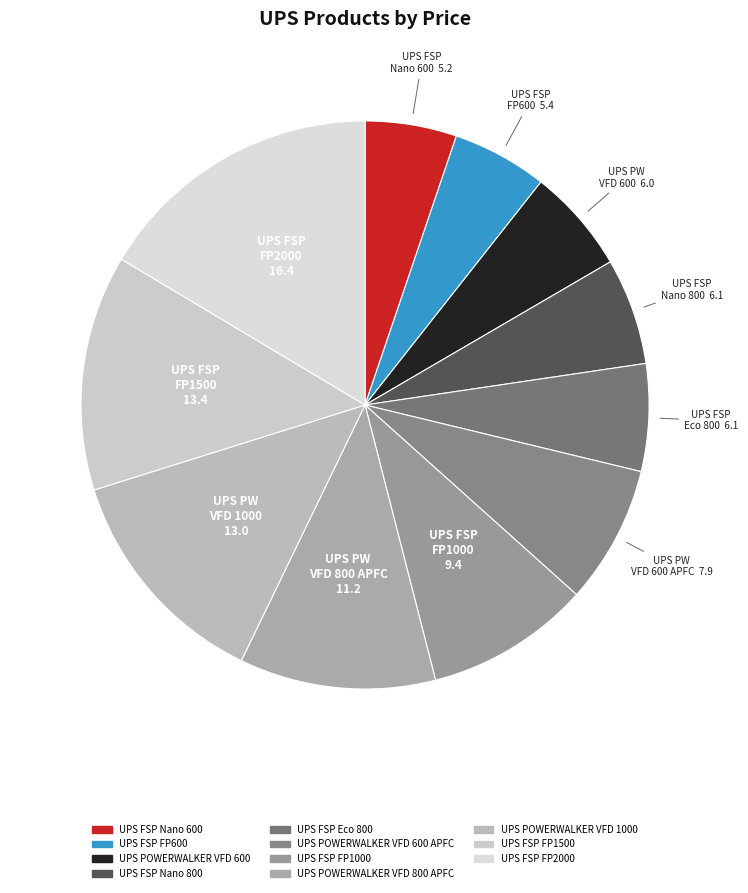

How many segments does this pie chart have?

11